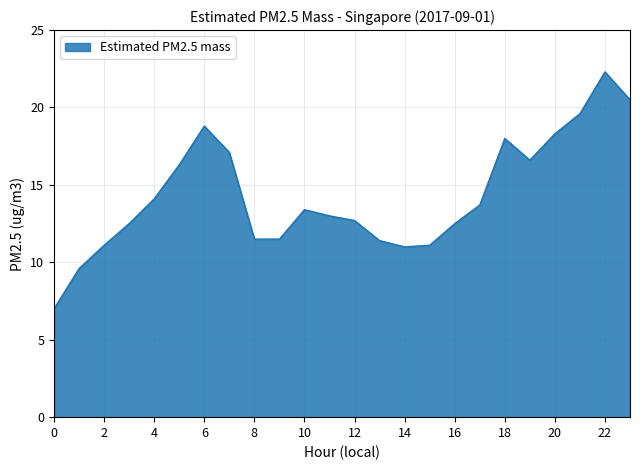

What is the maximum value shown in the chart?

22.3